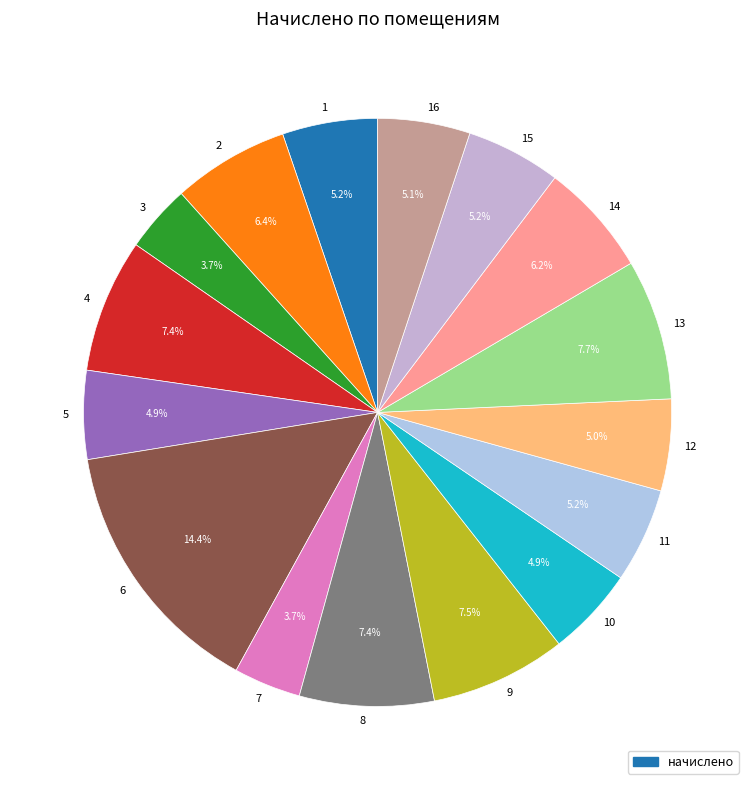

What is the total percentage of 13 and 5?

12.6%